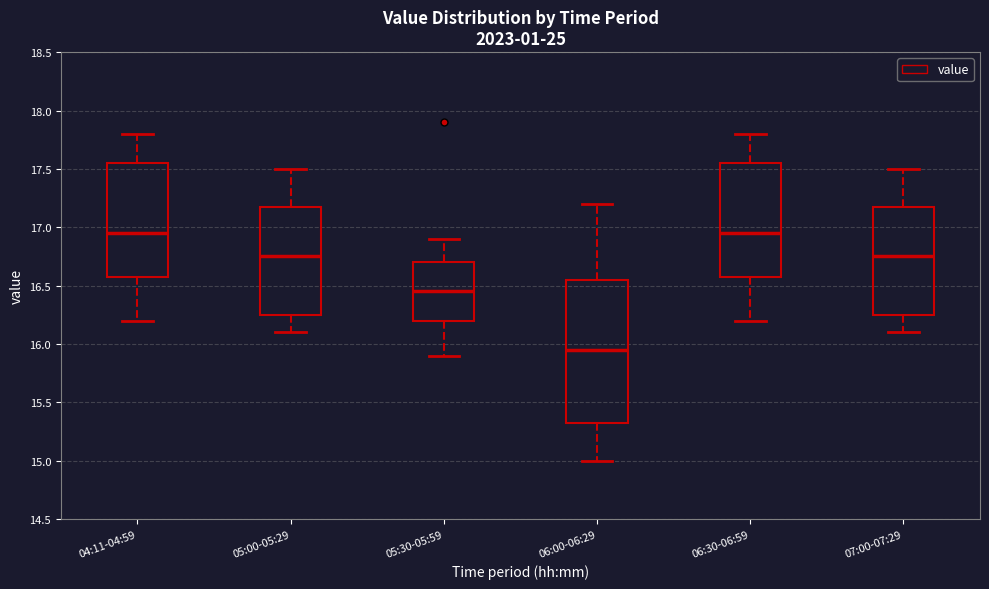

Reading left to right, read every box against the y-axis: the position of its median line, the range the box covers, and the ends of its whiskers. The values are not printed on the chart, so give them approximately, as read against the axis.

04:11-04:59: median 16.95, box 16.60 to 17.55, whiskers 16.20 to 17.80
05:00-05:29: median 16.75, box 16.25 to 17.20, whiskers 16.10 to 17.50
05:30-05:59: median 16.45, box 16.20 to 16.70, whiskers 15.90 to 16.90
06:00-06:29: median 15.95, box 15.35 to 16.55, whiskers 15.00 to 17.20
06:30-06:59: median 16.95, box 16.60 to 17.55, whiskers 16.20 to 17.80
07:00-07:29: median 16.75, box 16.25 to 17.20, whiskers 16.10 to 17.50